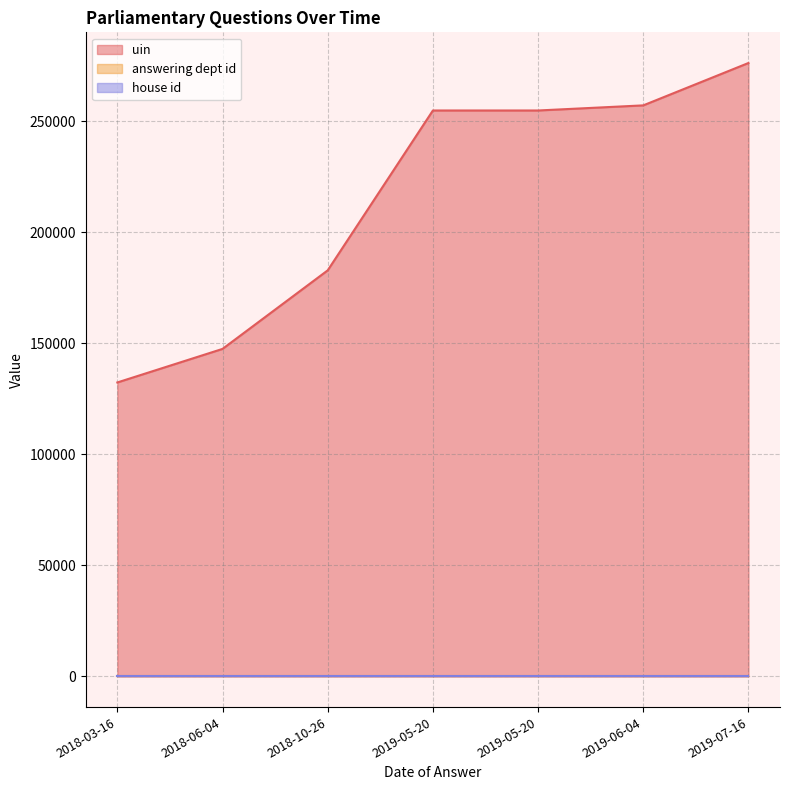

Does the chart have visible grid lines?

Yes